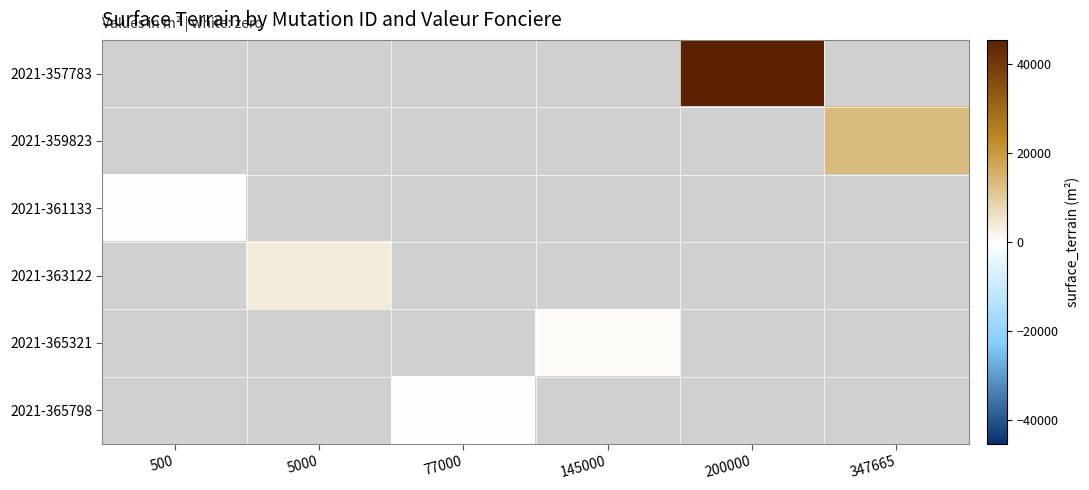

Which has a higher value, 77000 or 145000?

145000